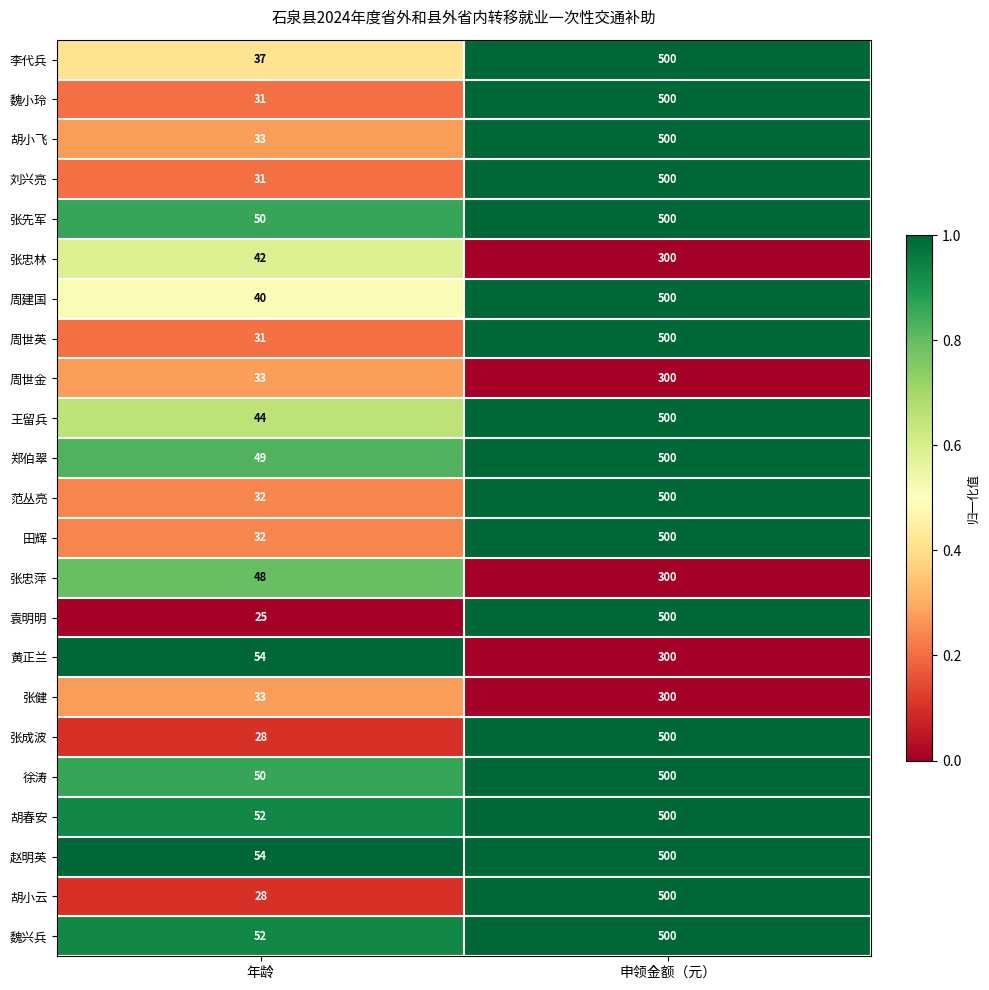

What is the difference between the highest and lowest values at 申领金额（元）?

200